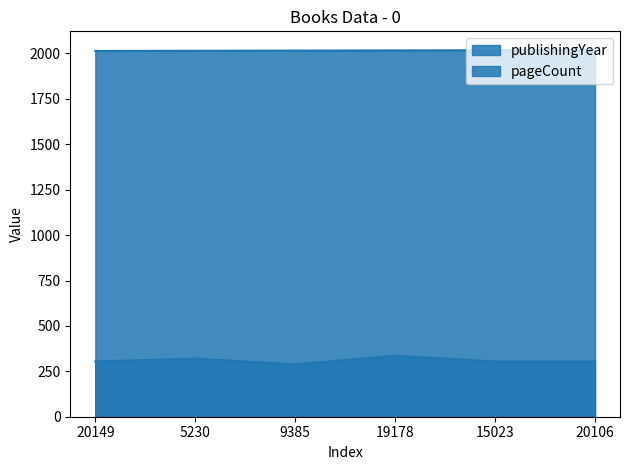

Reading left to right, extract all data points from this chart.

publishingYear: 2014	2015	2016	2017	2018	2021
pageCount: 304	320	288	336	304	304